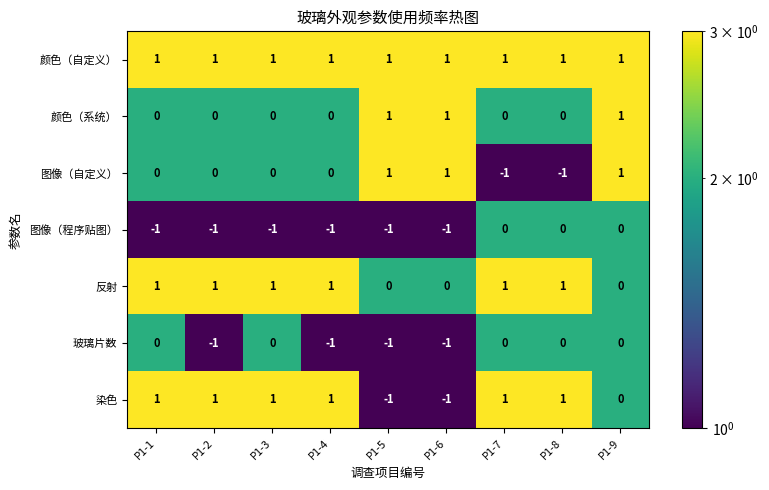

Where is 染色 nearest to the value 0?

P1-9